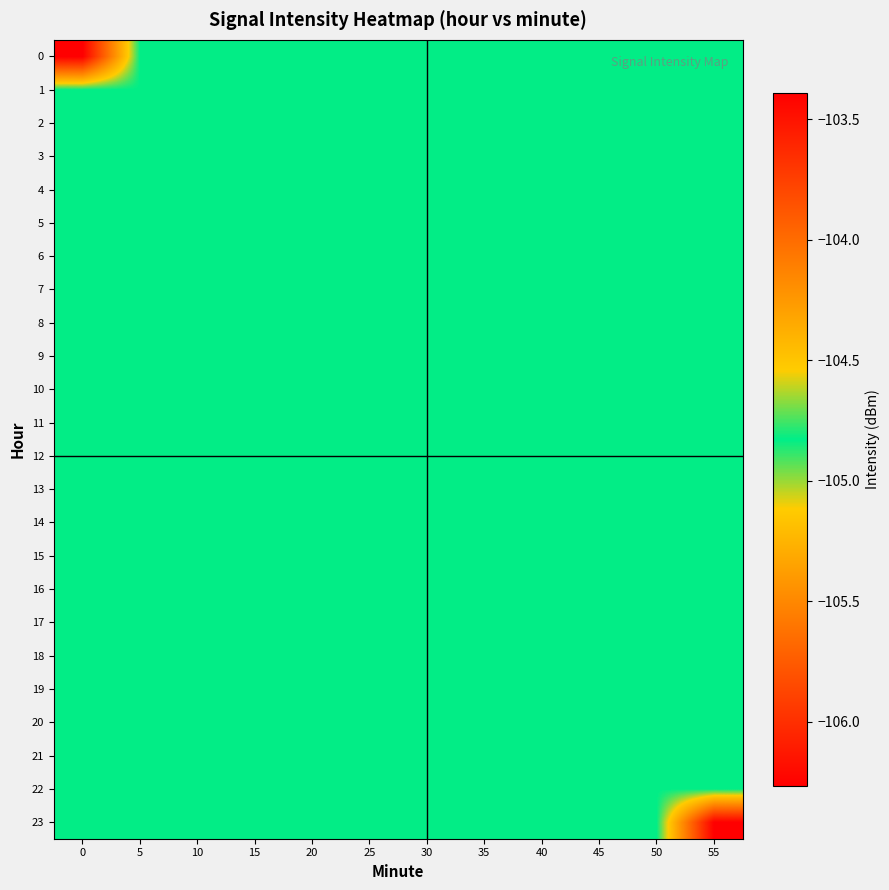

Reading right to left, what are all the values shown in this chart?

0: 55=-104.8	50=-104.8	45=-104.8	40=-104.8	35=-104.8	30=-104.8	25=-104.8	20=-104.8	15=-104.8	10=-104.8	5=-104.8	0=-103.4
1: 55=-104.8	50=-104.8	45=-104.8	40=-104.8	35=-104.8	30=-104.8	25=-104.8	20=-104.8	15=-104.8	10=-104.8	5=-104.8	0=-104.8
2: 55=-104.8	50=-104.8	45=-104.8	40=-104.8	35=-104.8	30=-104.8	25=-104.8	20=-104.8	15=-104.8	10=-104.8	5=-104.8	0=-104.8
3: 55=-104.8	50=-104.8	45=-104.8	40=-104.8	35=-104.8	30=-104.8	25=-104.8	20=-104.8	15=-104.8	10=-104.8	5=-104.8	0=-104.8
4: 55=-104.8	50=-104.8	45=-104.8	40=-104.8	35=-104.8	30=-104.8	25=-104.8	20=-104.8	15=-104.8	10=-104.8	5=-104.8	0=-104.8
5: 55=-104.8	50=-104.8	45=-104.8	40=-104.8	35=-104.8	30=-104.8	25=-104.8	20=-104.8	15=-104.8	10=-104.8	5=-104.8	0=-104.8
6: 55=-104.8	50=-104.8	45=-104.8	40=-104.8	35=-104.8	30=-104.8	25=-104.8	20=-104.8	15=-104.8	10=-104.8	5=-104.8	0=-104.8
7: 55=-104.8	50=-104.8	45=-104.8	40=-104.8	35=-104.8	30=-104.8	25=-104.8	20=-104.8	15=-104.8	10=-104.8	5=-104.8	0=-104.8
8: 55=-104.8	50=-104.8	45=-104.8	40=-104.8	35=-104.8	30=-104.8	25=-104.8	20=-104.8	15=-104.8	10=-104.8	5=-104.8	0=-104.8
9: 55=-104.8	50=-104.8	45=-104.8	40=-104.8	35=-104.8	30=-104.8	25=-104.8	20=-104.8	15=-104.8	10=-104.8	5=-104.8	0=-104.8
10: 55=-104.8	50=-104.8	45=-104.8	40=-104.8	35=-104.8	30=-104.8	25=-104.8	20=-104.8	15=-104.8	10=-104.8	5=-104.8	0=-104.8
11: 55=-104.8	50=-104.8	45=-104.8	40=-104.8	35=-104.8	30=-104.8	25=-104.8	20=-104.8	15=-104.8	10=-104.8	5=-104.8	0=-104.8
12: 55=-104.8	50=-104.8	45=-104.8	40=-104.8	35=-104.8	30=-104.8	25=-104.8	20=-104.8	15=-104.8	10=-104.8	5=-104.8	0=-104.8
13: 55=-104.8	50=-104.8	45=-104.8	40=-104.8	35=-104.8	30=-104.8	25=-104.8	20=-104.8	15=-104.8	10=-104.8	5=-104.8	0=-104.8
14: 55=-104.8	50=-104.8	45=-104.8	40=-104.8	35=-104.8	30=-104.8	25=-104.8	20=-104.8	15=-104.8	10=-104.8	5=-104.8	0=-104.8
15: 55=-104.8	50=-104.8	45=-104.8	40=-104.8	35=-104.8	30=-104.8	25=-104.8	20=-104.8	15=-104.8	10=-104.8	5=-104.8	0=-104.8
16: 55=-104.8	50=-104.8	45=-104.8	40=-104.8	35=-104.8	30=-104.8	25=-104.8	20=-104.8	15=-104.8	10=-104.8	5=-104.8	0=-104.8
17: 55=-104.8	50=-104.8	45=-104.8	40=-104.8	35=-104.8	30=-104.8	25=-104.8	20=-104.8	15=-104.8	10=-104.8	5=-104.8	0=-104.8
18: 55=-104.8	50=-104.8	45=-104.8	40=-104.8	35=-104.8	30=-104.8	25=-104.8	20=-104.8	15=-104.8	10=-104.8	5=-104.8	0=-104.8
19: 55=-104.8	50=-104.8	45=-104.8	40=-104.8	35=-104.8	30=-104.8	25=-104.8	20=-104.8	15=-104.8	10=-104.8	5=-104.8	0=-104.8
20: 55=-104.8	50=-104.8	45=-104.8	40=-104.8	35=-104.8	30=-104.8	25=-104.8	20=-104.8	15=-104.8	10=-104.8	5=-104.8	0=-104.8
21: 55=-104.8	50=-104.8	45=-104.8	40=-104.8	35=-104.8	30=-104.8	25=-104.8	20=-104.8	15=-104.8	10=-104.8	5=-104.8	0=-104.8
22: 55=-104.8	50=-104.8	45=-104.8	40=-104.8	35=-104.8	30=-104.8	25=-104.8	20=-104.8	15=-104.8	10=-104.8	5=-104.8	0=-104.8
23: 55=-106.3	50=-104.8	45=-104.8	40=-104.8	35=-104.8	30=-104.8	25=-104.8	20=-104.8	15=-104.8	10=-104.8	5=-104.8	0=-104.8